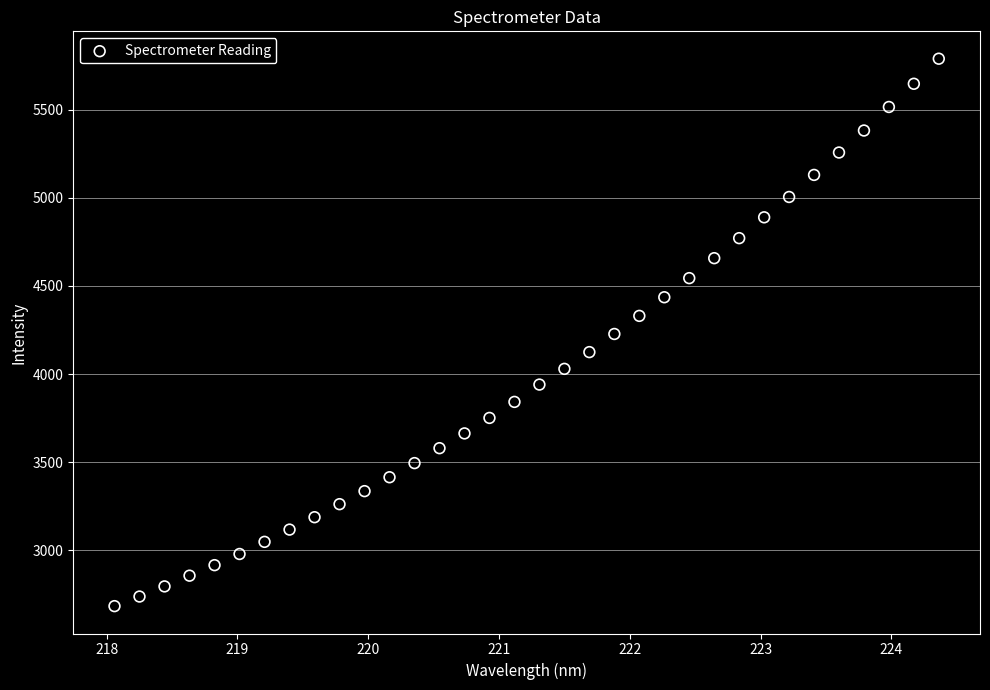

What is the range of Y values (max minus min)?

3108.2